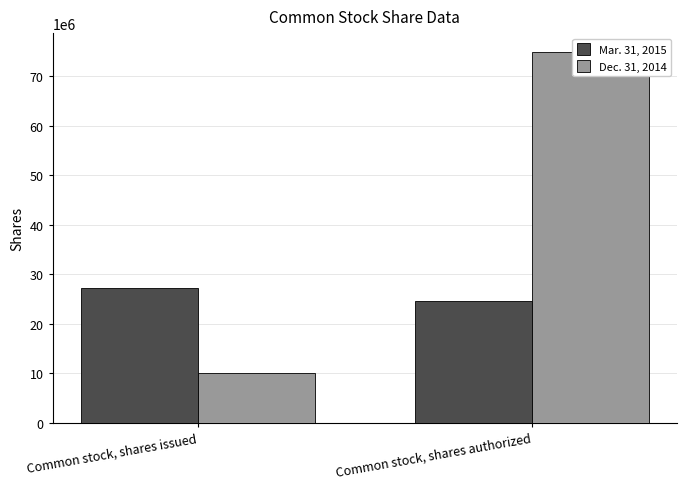

List the labels in order of Mar. 31, 2015 value, smallest first.

Common stock, shares authorized, Common stock, shares issued